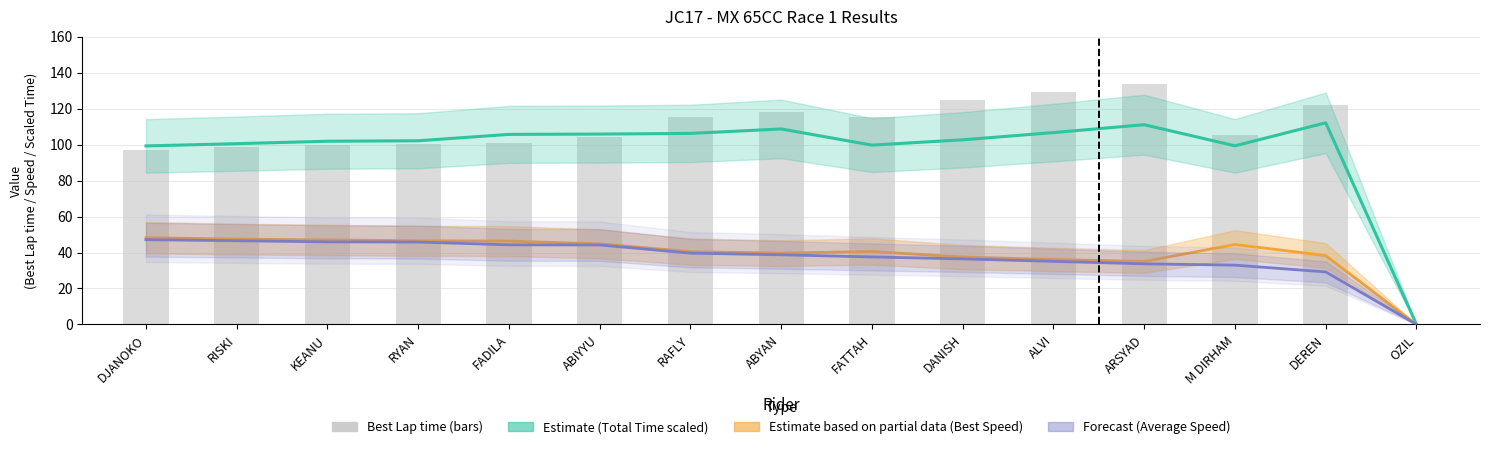

At which category is the sum across all series the highest?

ARSYAD